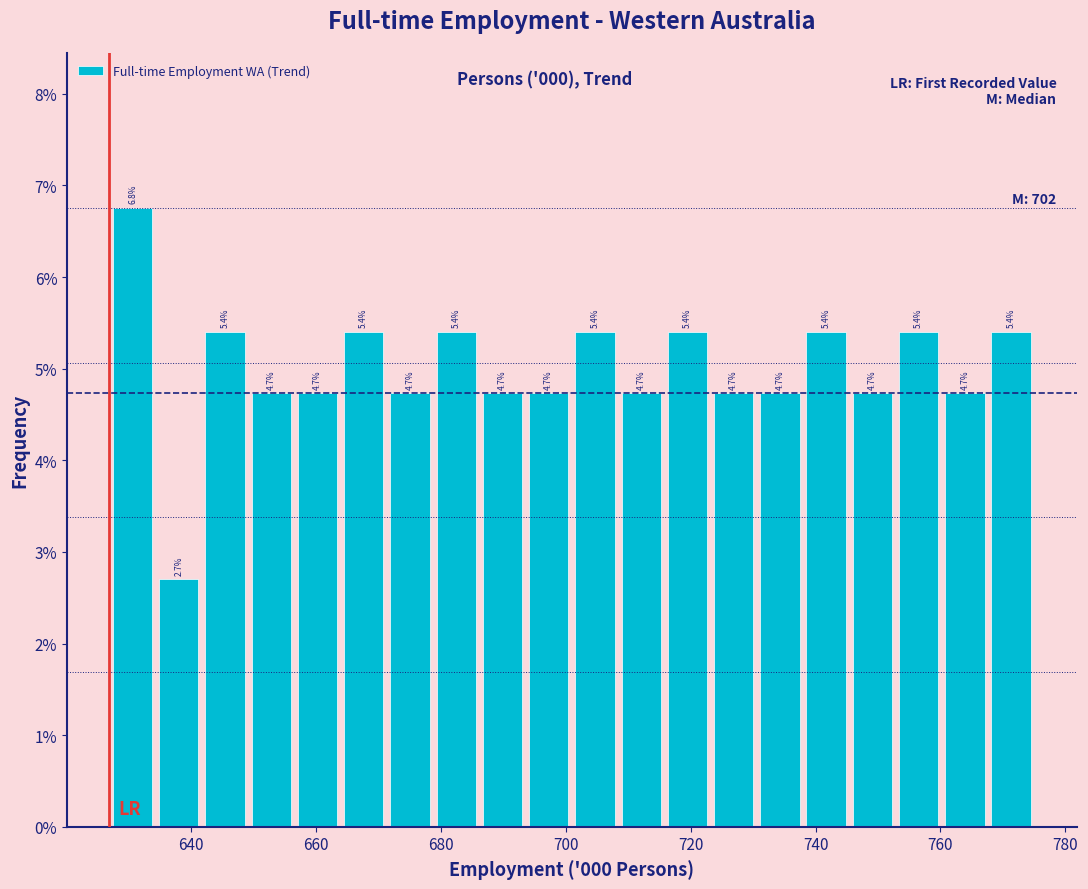

Read against the x-axis, roughly where is the centre of the tallest bar?

630